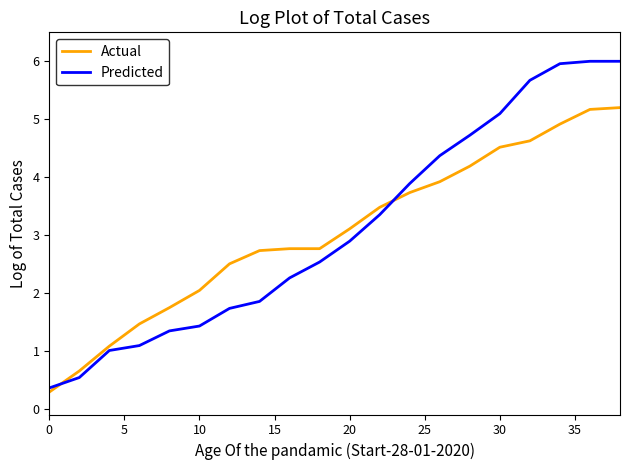

How many intersections are there between Predicted and Actual?

2